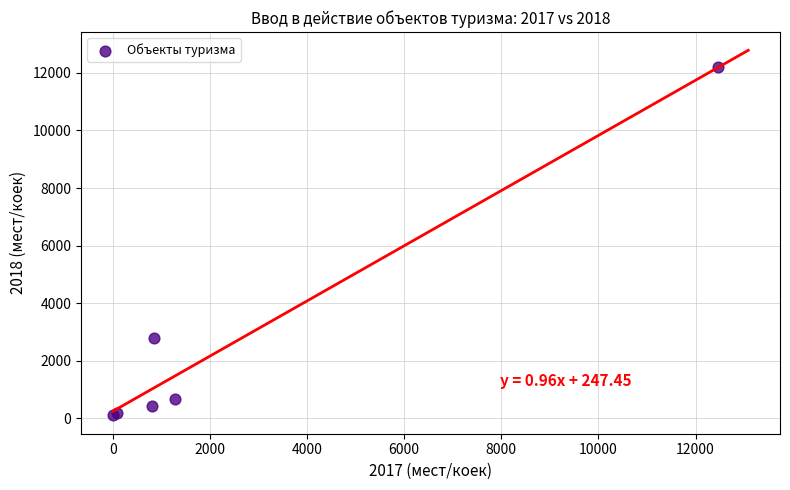

What Y value in the scatter plot is closest to 6148?

2794